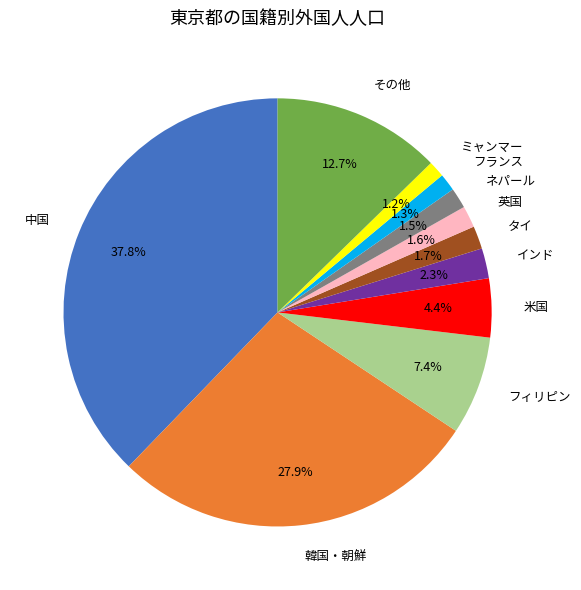

What portion of the pie excludes インド?

97.7%